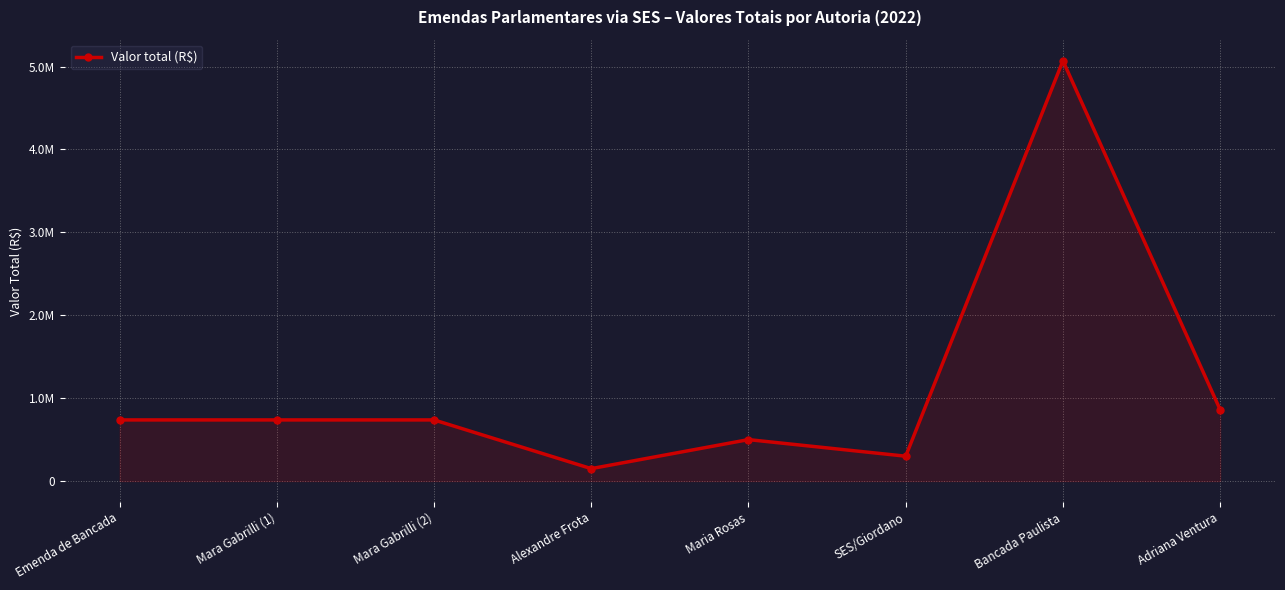

The value at Adriana Ventura is 860000. True or false?

True